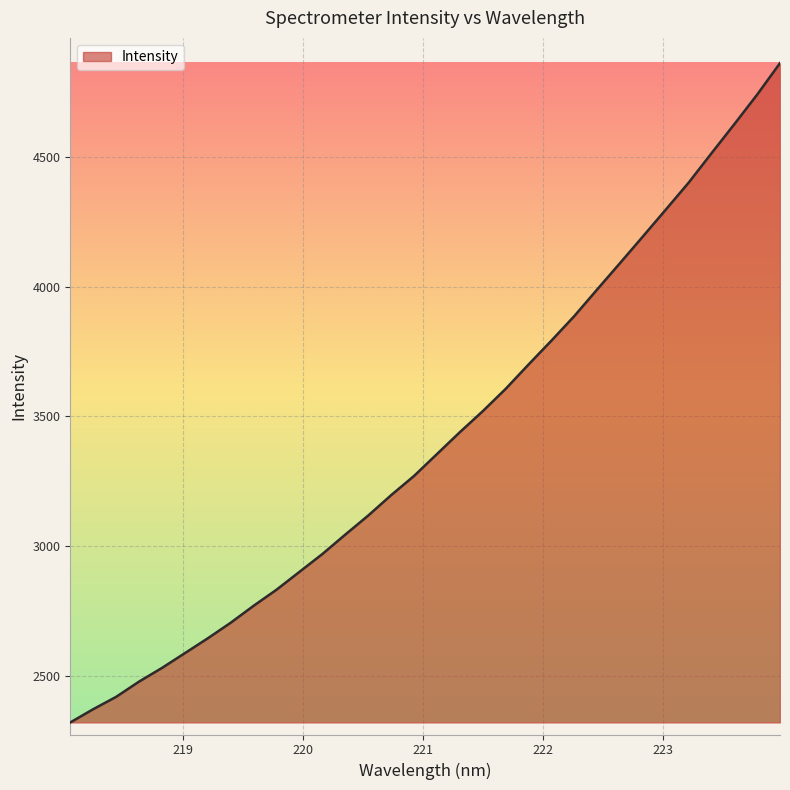

What is the minimum value shown in the chart?

2321.5